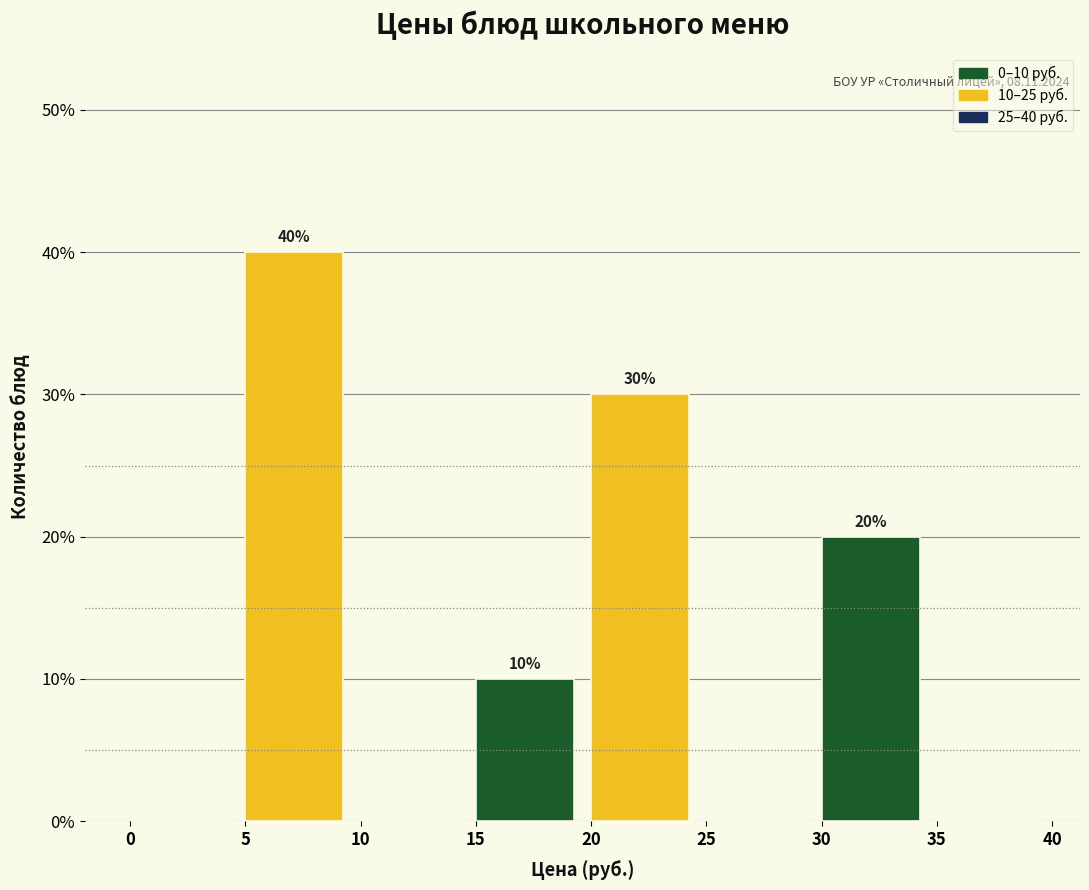

Over which range of the x-axis is the bar tallest?

5 to 10